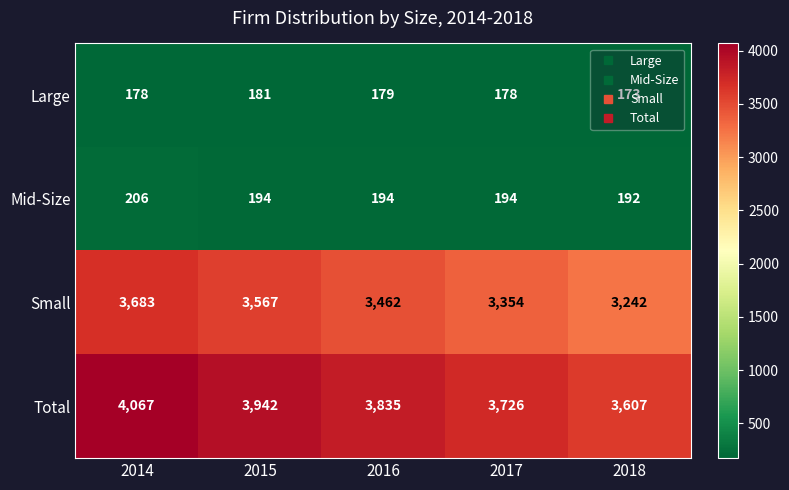

What is the difference between the highest and lowest values at 2014?

3889